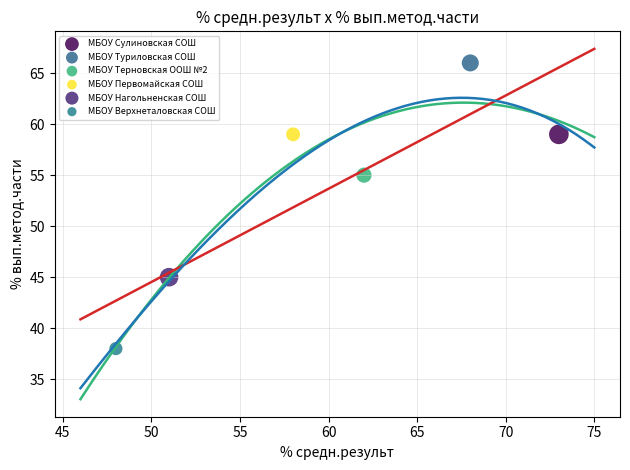

Which series reaches the maximum Y coordinate?

МБОУ Туриловская СОШ